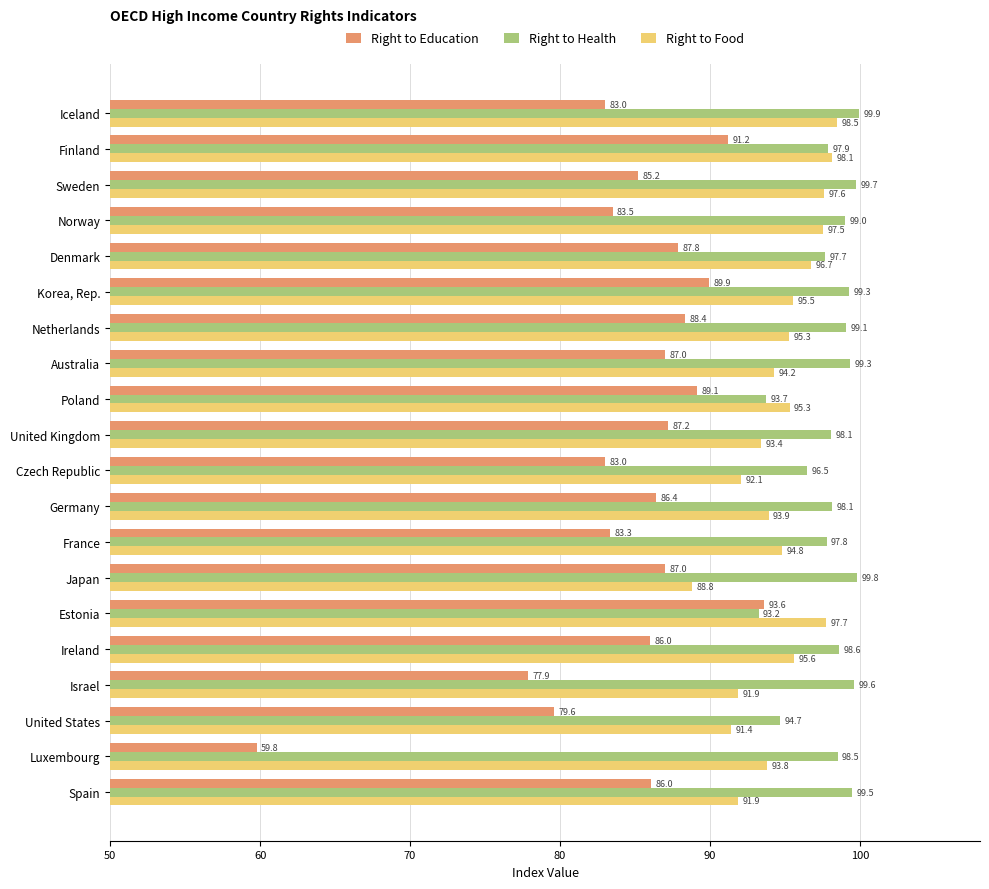

At which label does Right to Health reach its minimum?

Estonia